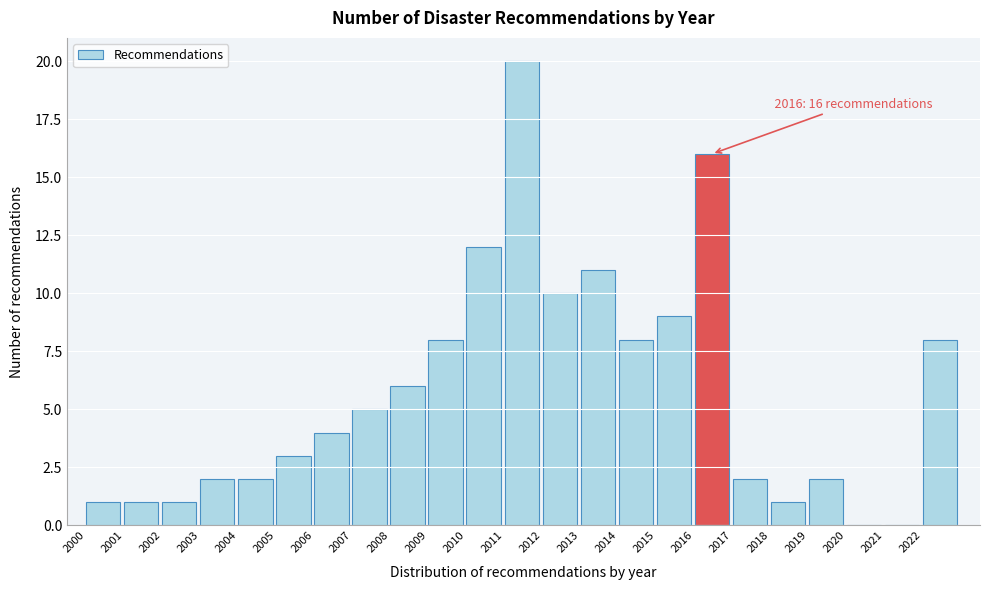

Reading right to left, extract all data points from this chart.

2022=8	2021=0	2020=0	2019=2	2018=1	2017=2	2016=16	2015=9	2014=8	2013=11	2012=10	2011=20	2010=12	2009=8	2008=6	2007=5	2006=4	2005=3	2004=2	2003=2	2002=1	2001=1	2000=1